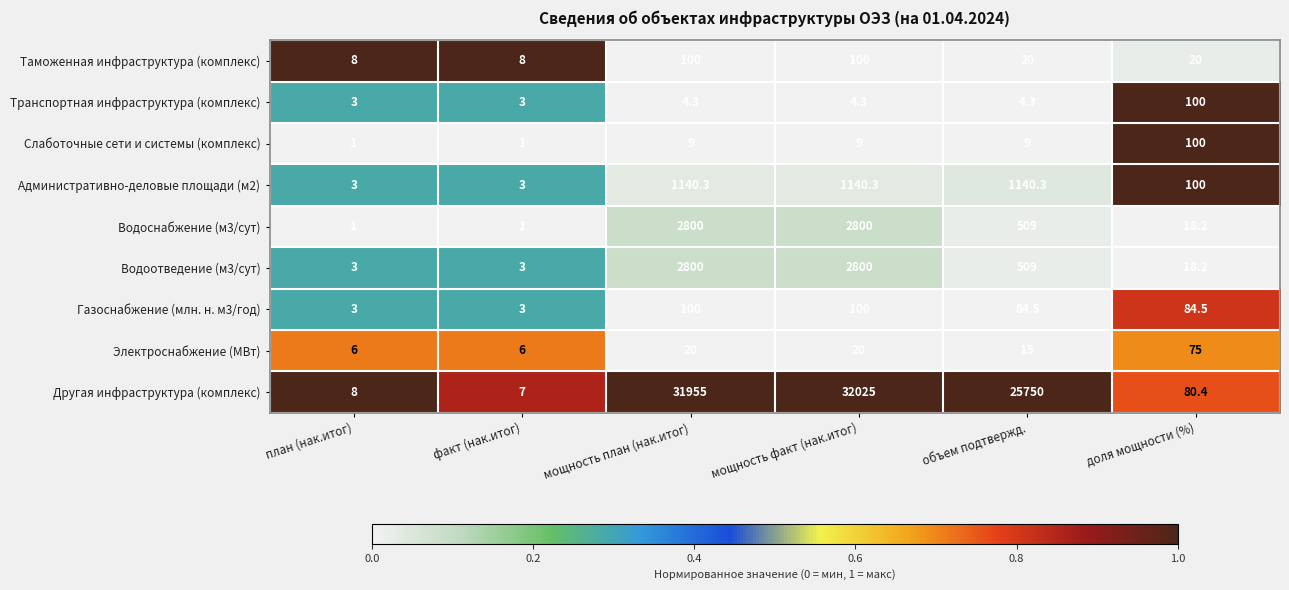

Read the Водоснабжение (м3/сут) value at план (нак.итог).

1.0